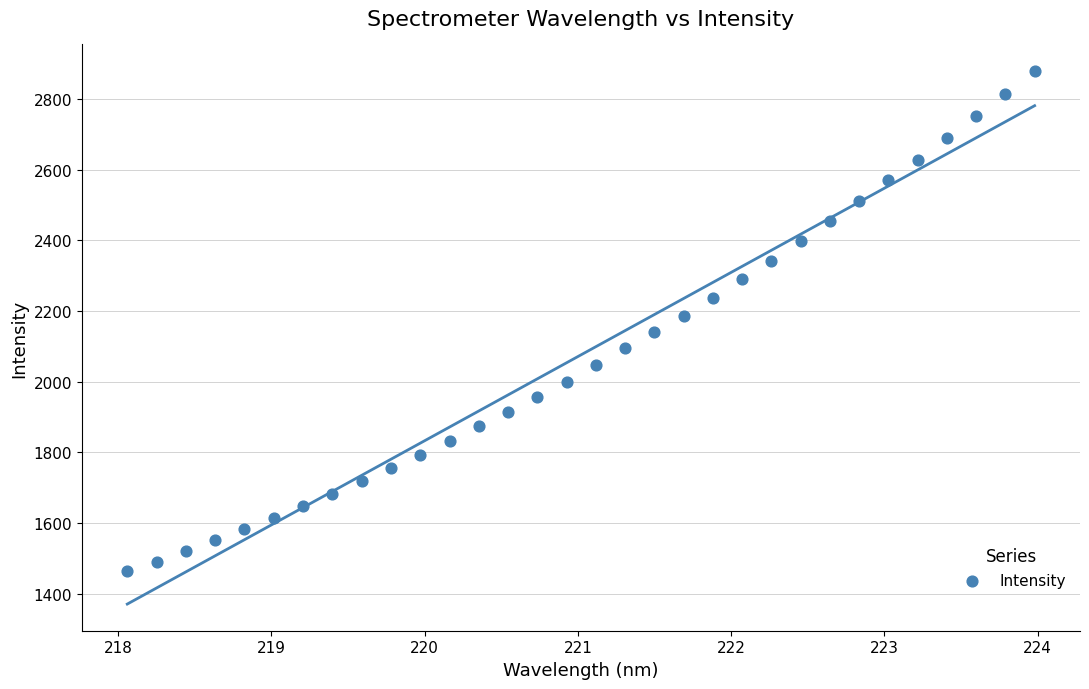

What is the range of X values (max minus min)?

5.9